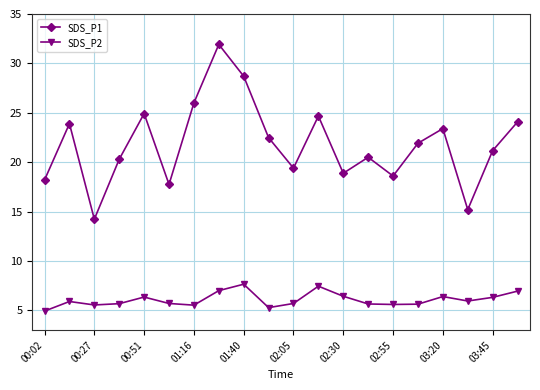

What is the difference between the maximum and minimum values in the SDS_P2 series?

2.7